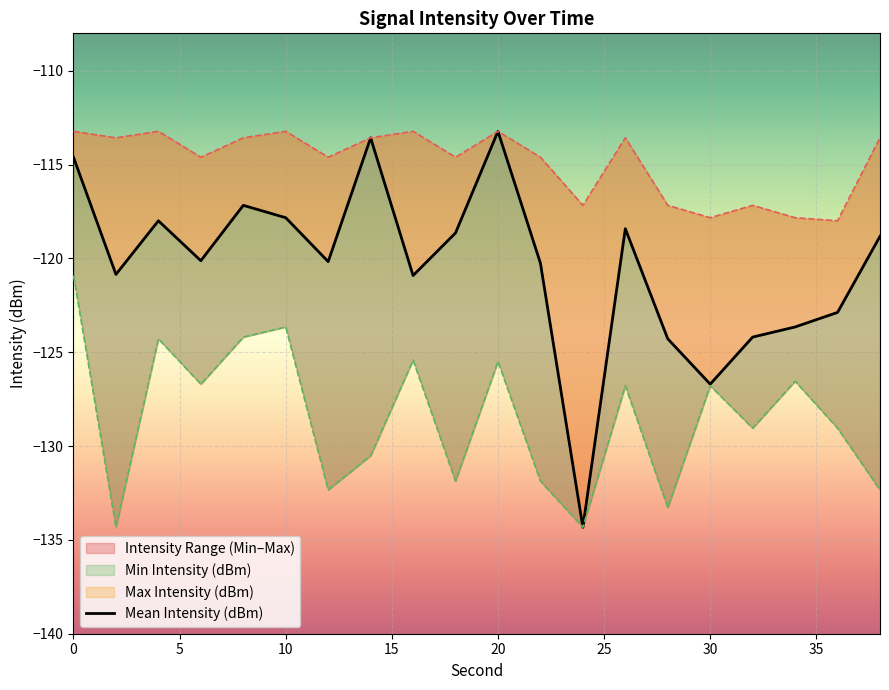

Rank the series by their average value, from lowest to highest.

Min Intensity (dBm), Mean Intensity (dBm), Max Intensity (dBm)